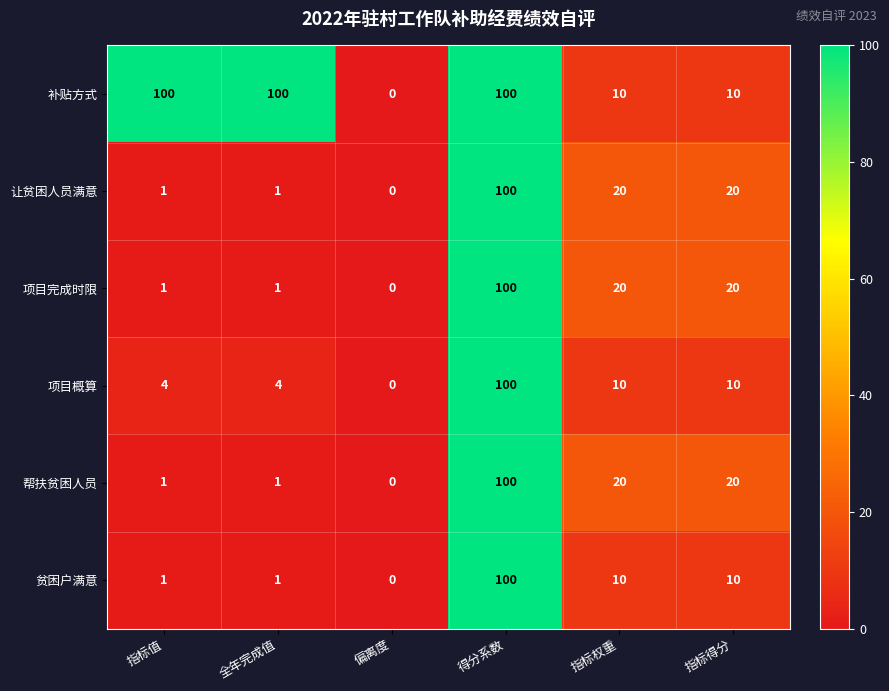

What is the greatest value displayed?

100